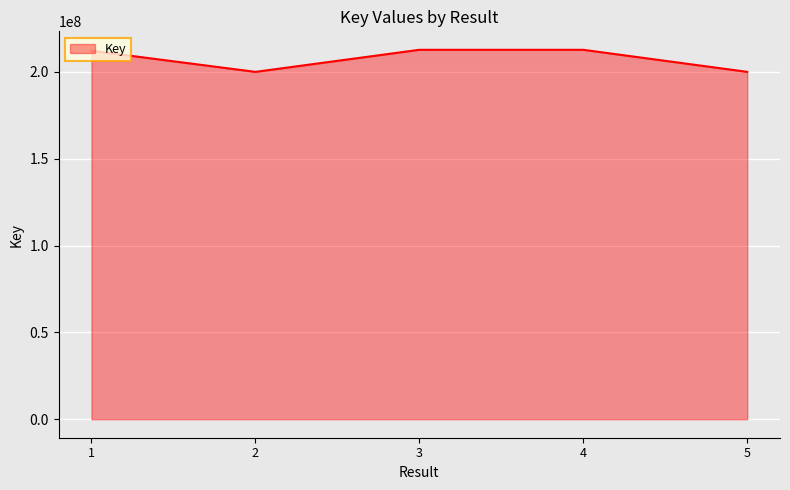

Is it true that the value at 1 is 367954087?

False